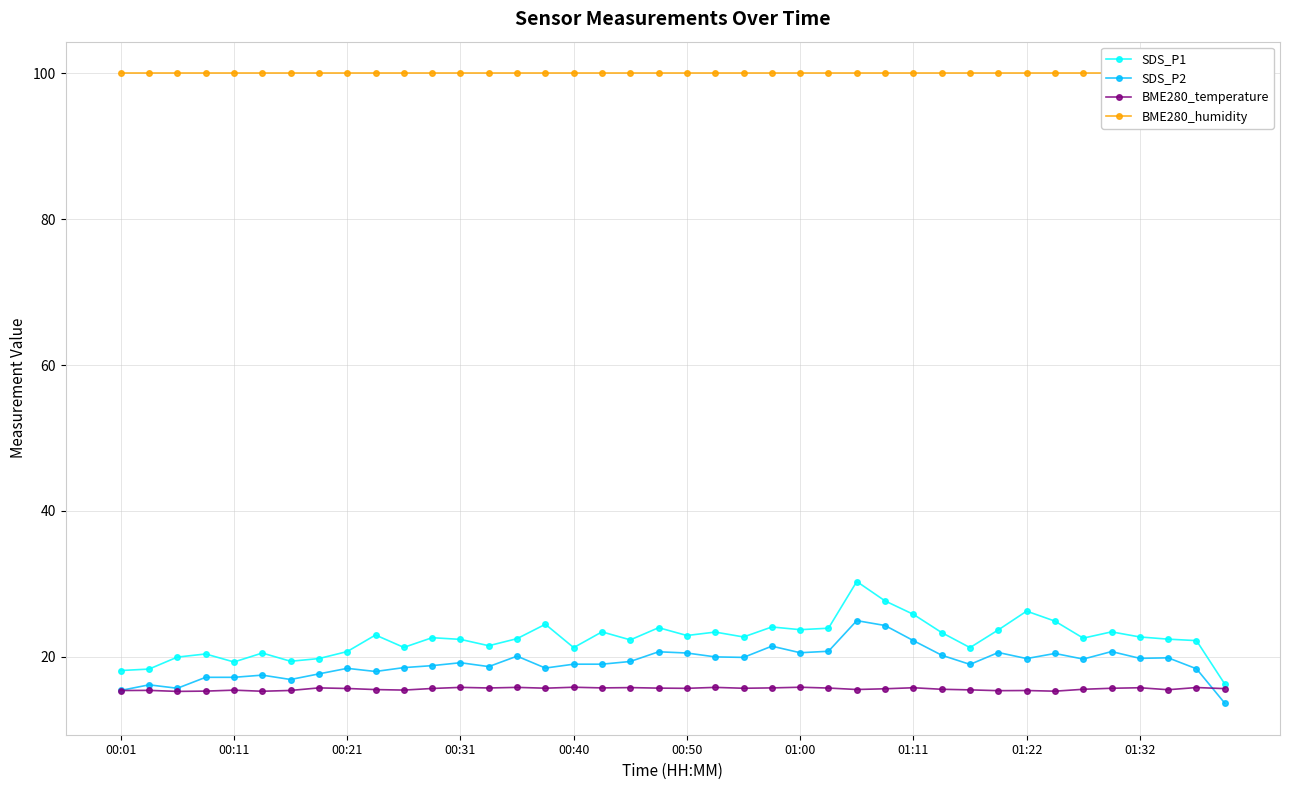

What is the maximum value for BME280_temperature?

15.8